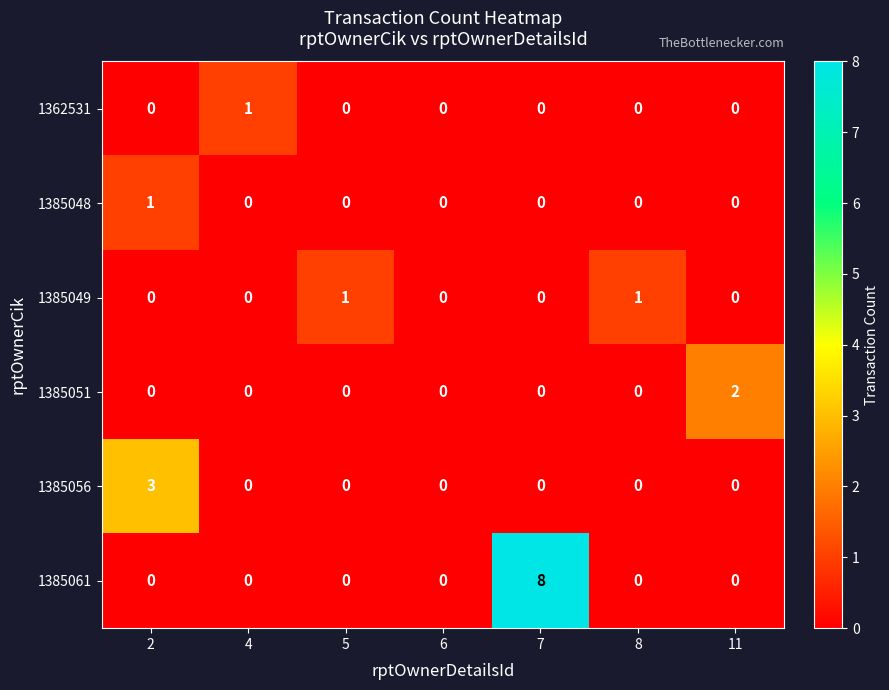

How many 1385048 values are between 0 and 1?

7